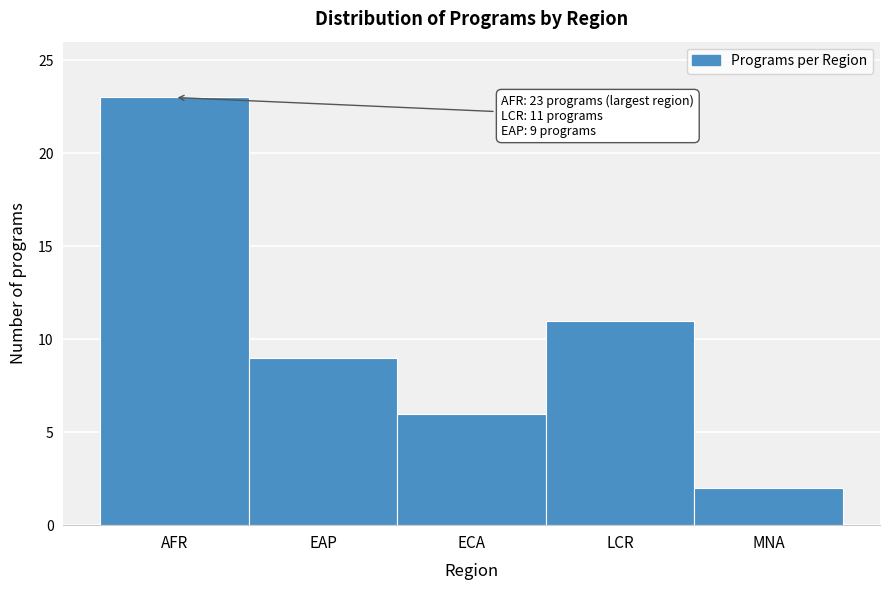

Reading left to right, transcribe all the data shown in this chart.

AFR=23	EAP=9	ECA=6	LCR=11	MNA=2